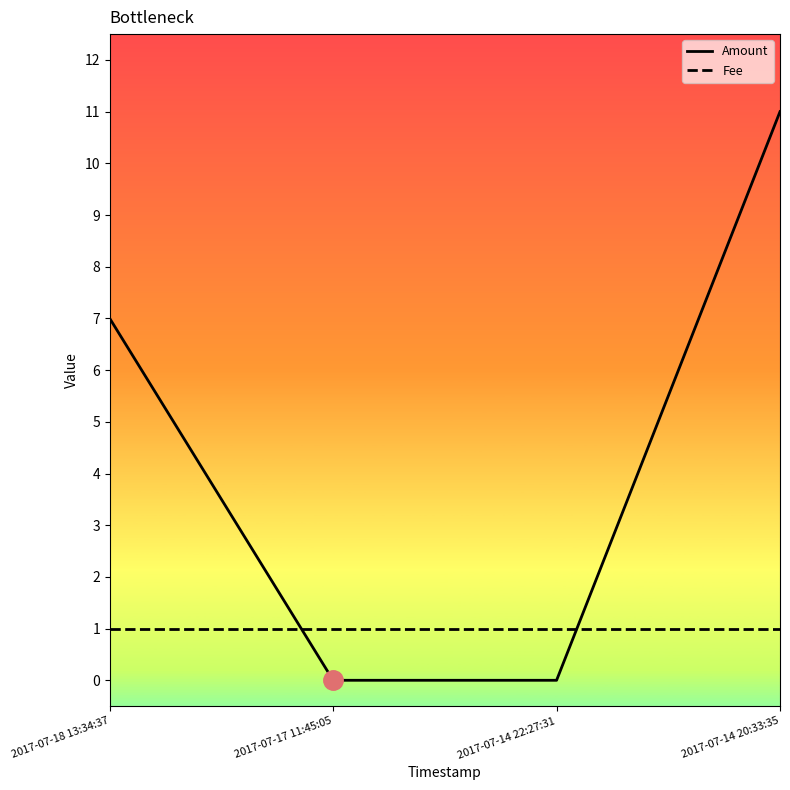

Rank the series at 2017-07-17 11:45:05 from lowest to highest value.

Amount, Fee